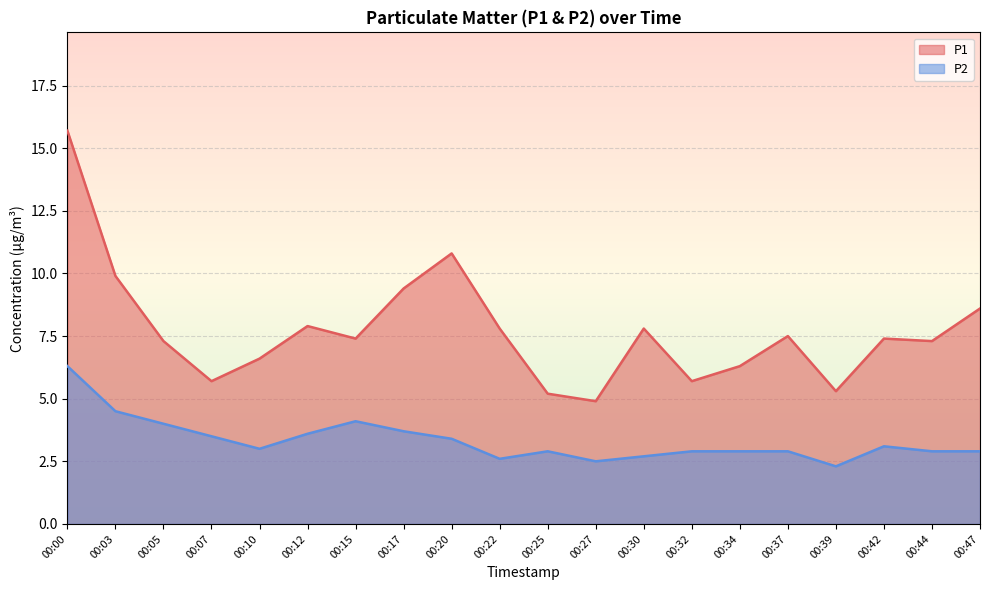

Is it true that P1 equals 5.2 at 00:25?

True